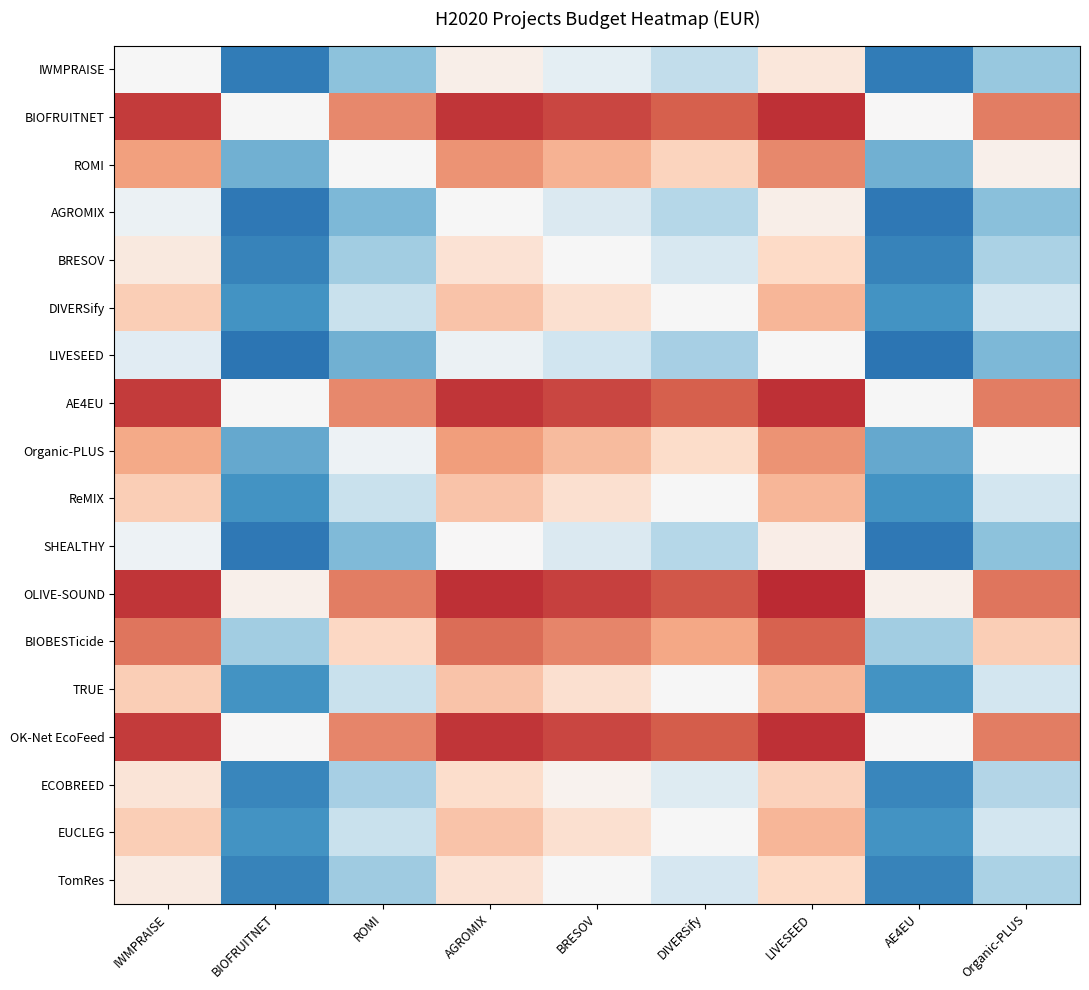

What is the maximum value shown in the chart?

0.7